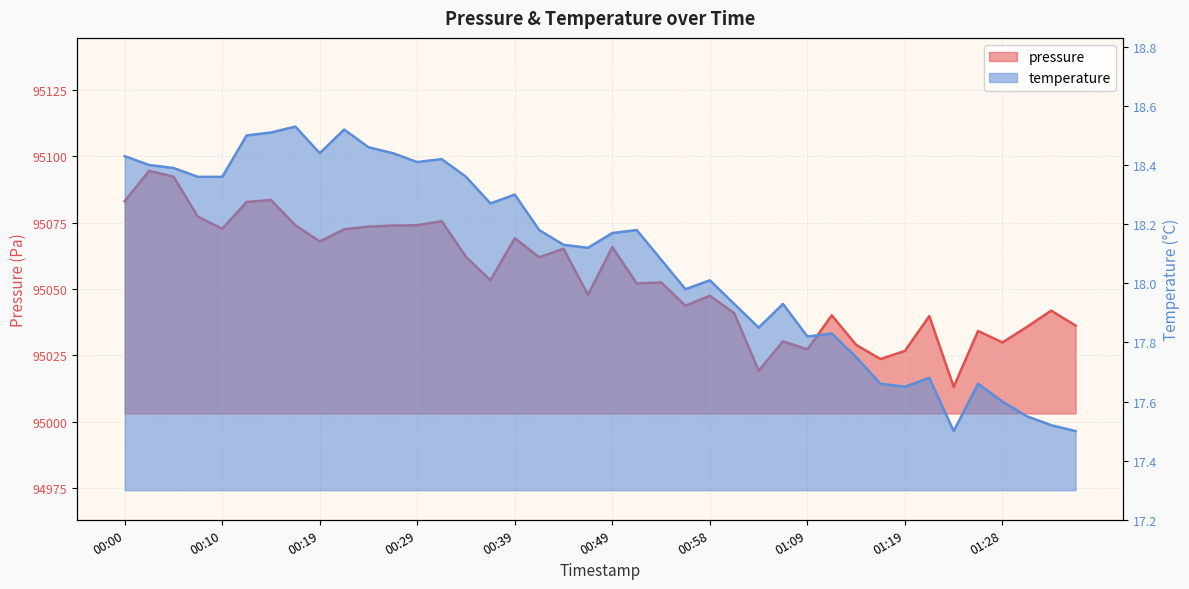

Rank the series by their maximum value, from highest to lowest.

pressure, temperature